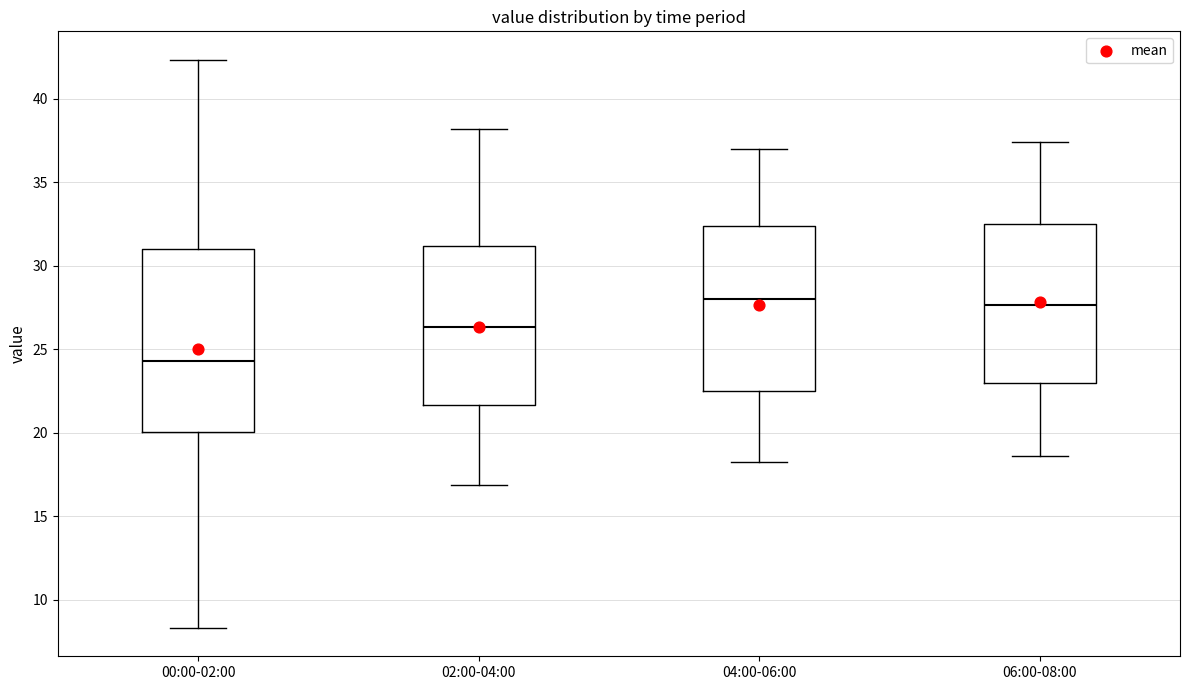

Comparing the boxes themselves (not the whiskers), which one is the tallest?

00:00-02:00